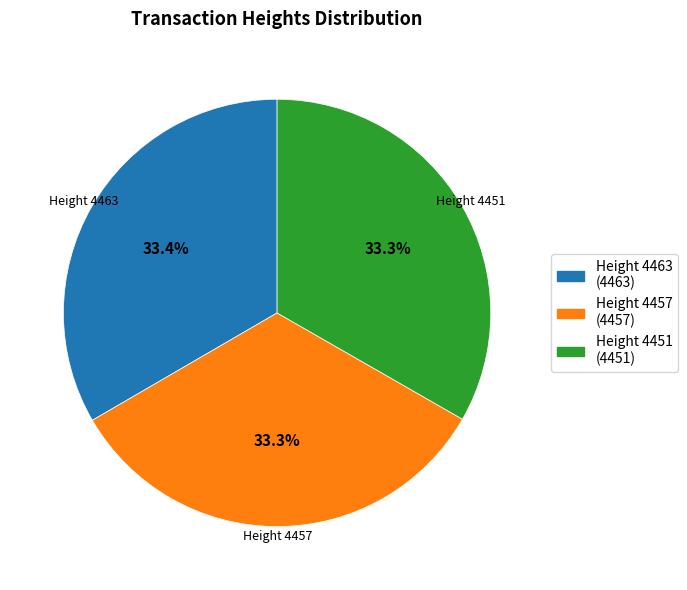

Does any single category account for the majority?

No